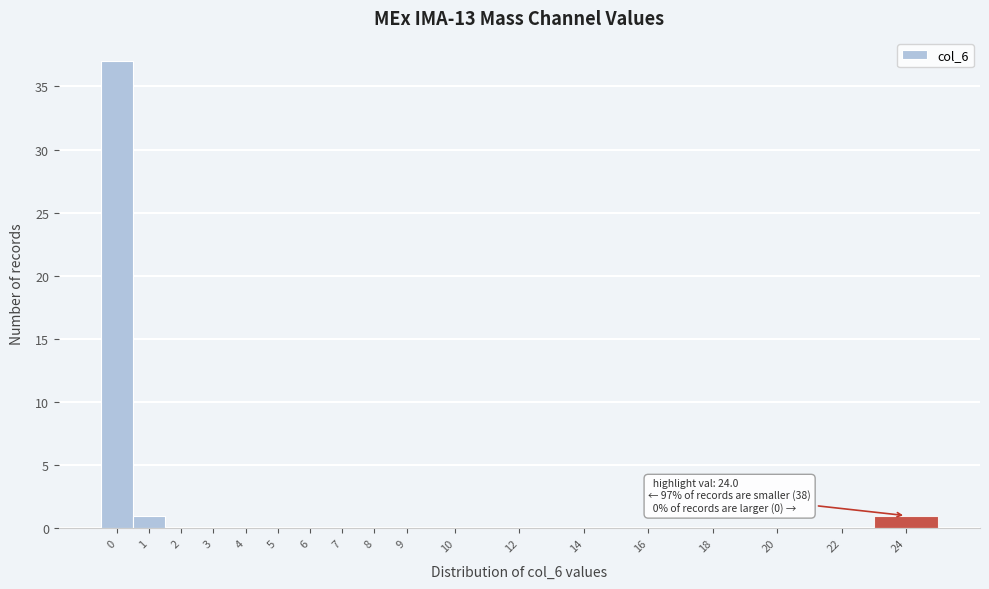

Reading left to right, transcribe all the data shown in this chart.

0=37	1=1	2=0	3=0	4=0	5=0	6=0	7=0	8=0	9=0	10=0	12=0	14=0	16=0	18=0	20=0	22=0	24=1